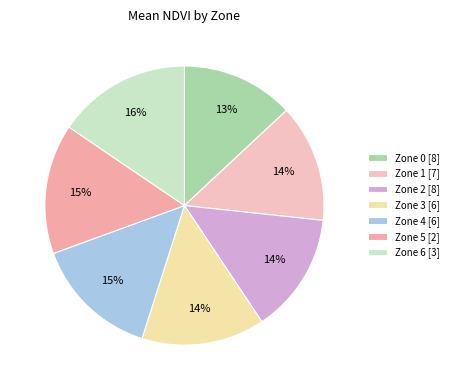

To the nearest percent, what is the combined percentage of Zone 2 and Zone 1?

28%